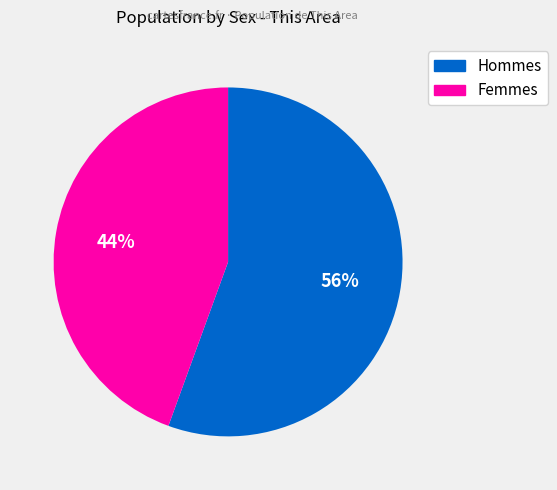

To the nearest percent, what is the average slice percentage?

50%